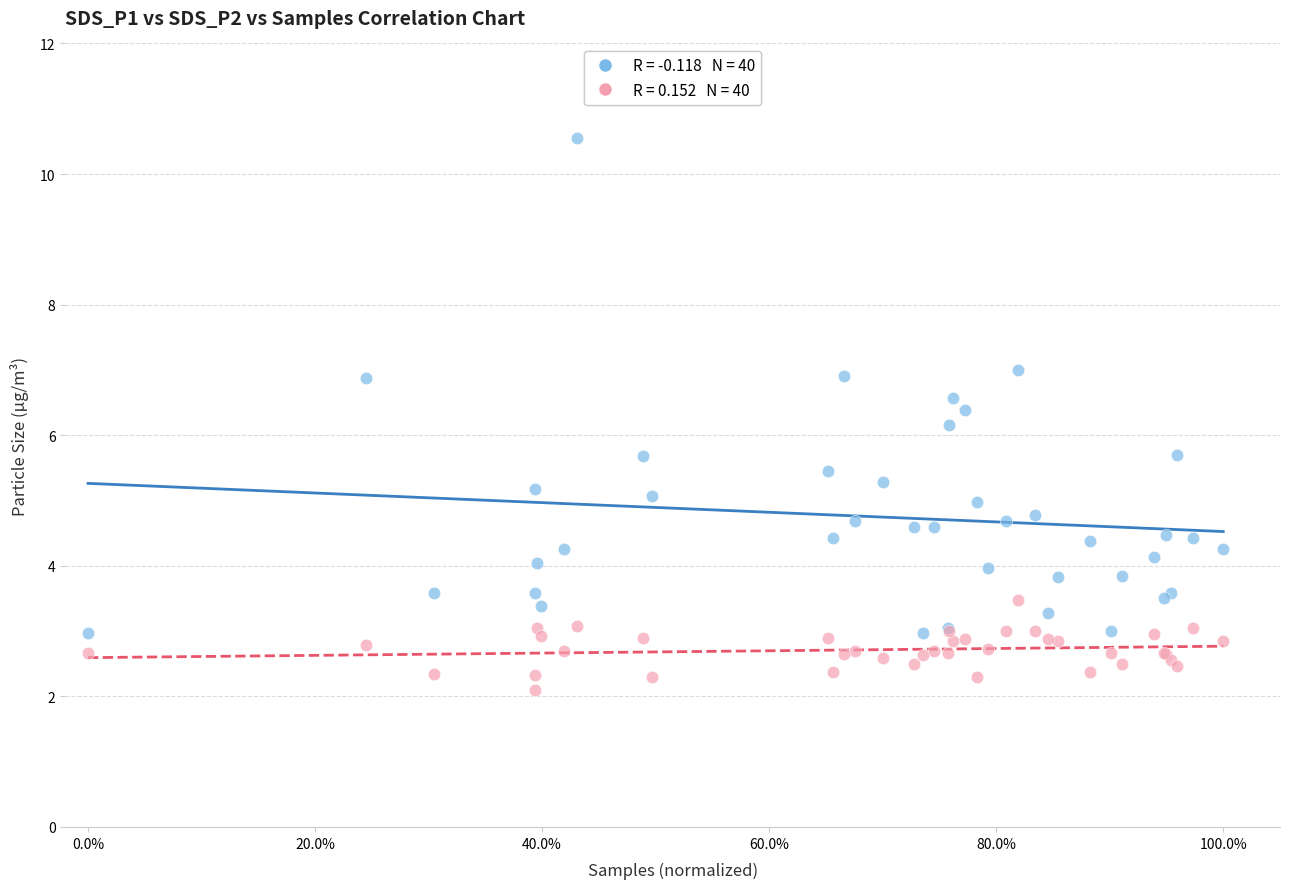

Across all series, what Y value is closest to 6?

6.2